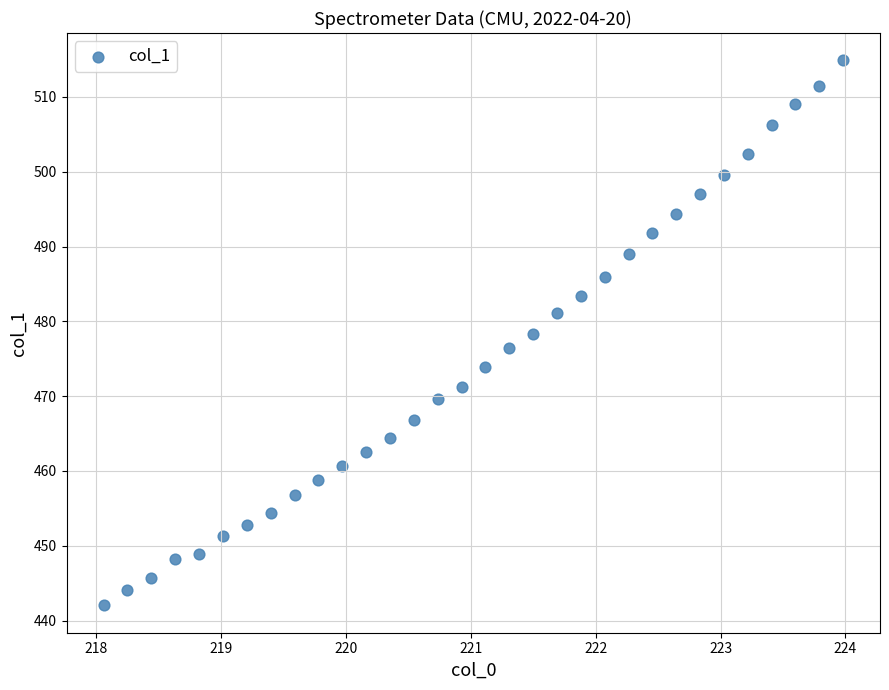

What is the range of Y values (max minus min)?

72.9